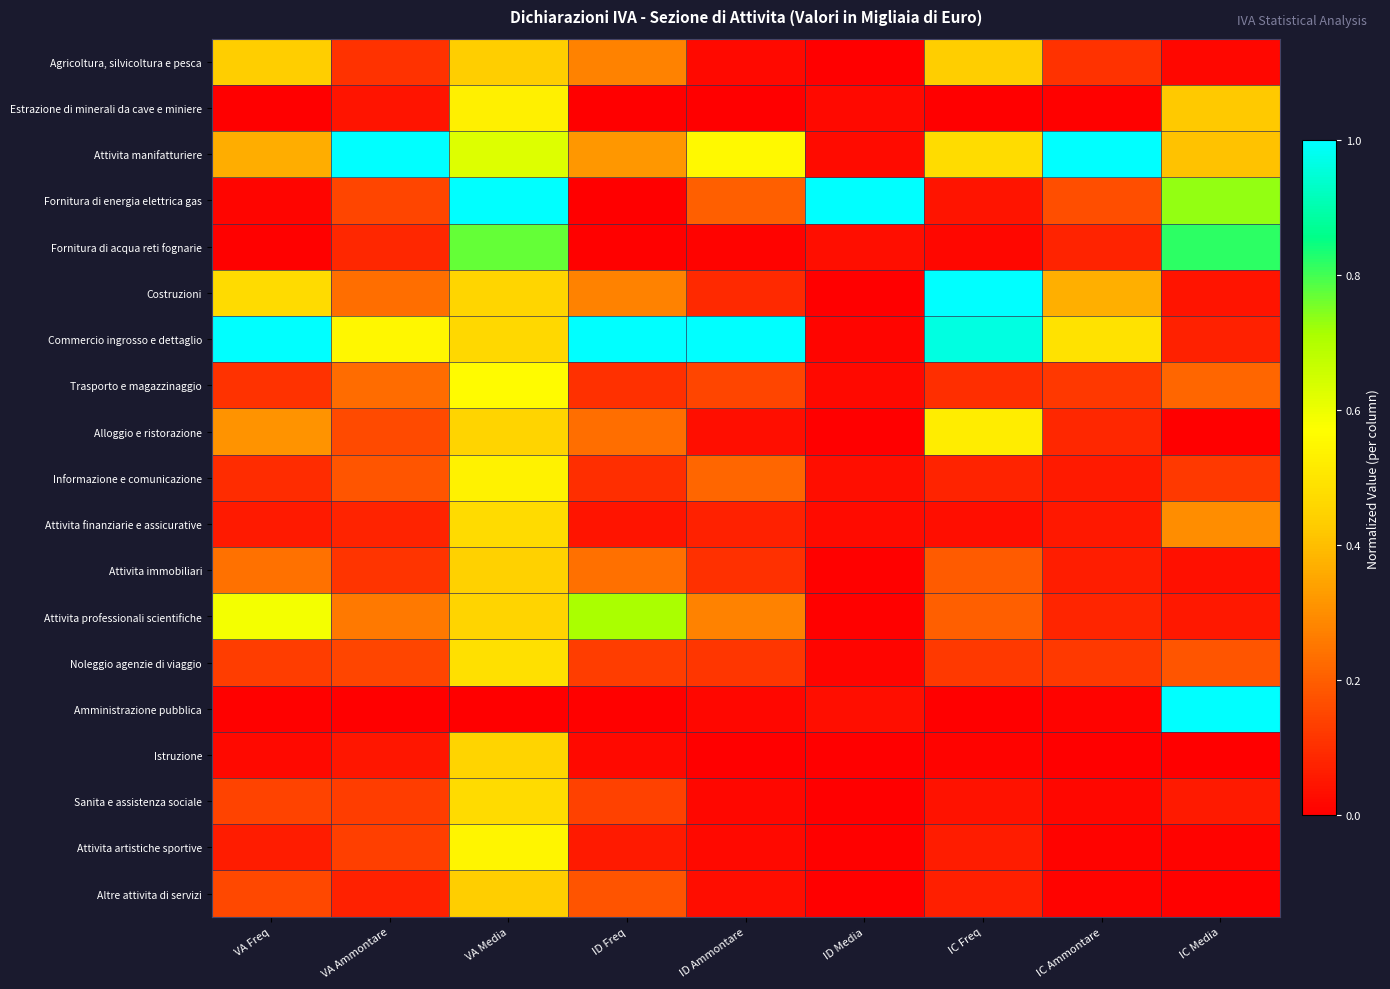

Reading left to right, extract all data points from this chart.

Agricoltura, silvicoltura e pesca: VA Freq=0.4	VA Ammontare=0.1	VA Media=0.4	ID Freq=0.3	ID Ammontare=0.0	ID Media=0.0	IC Freq=0.4	IC Ammontare=0.1	IC Media=0.0
Estrazione di minerali da cave e miniere: VA Freq=0.0	VA Ammontare=0.0	VA Media=0.5	ID Freq=0.0	ID Ammontare=0.0	ID Media=0.0	IC Freq=0.0	IC Ammontare=0.0	IC Media=0.4
Attivita manifatturiere: VA Freq=0.4	VA Ammontare=1.0	VA Media=0.6	ID Freq=0.3	ID Ammontare=0.6	ID Media=0.0	IC Freq=0.5	IC Ammontare=1.0	IC Media=0.4
Fornitura di energia elettrica gas: VA Freq=0.0	VA Ammontare=0.1	VA Media=1.0	ID Freq=0.0	ID Ammontare=0.2	ID Media=1.0	IC Freq=0.0	IC Ammontare=0.2	IC Media=0.7
Fornitura di acqua reti fognarie: VA Freq=0.0	VA Ammontare=0.1	VA Media=0.8	ID Freq=0.0	ID Ammontare=0.0	ID Media=0.0	IC Freq=0.0	IC Ammontare=0.1	IC Media=0.8
Costruzioni: VA Freq=0.5	VA Ammontare=0.2	VA Media=0.5	ID Freq=0.3	ID Ammontare=0.1	ID Media=0.0	IC Freq=1.0	IC Ammontare=0.4	IC Media=0.0
Commercio ingrosso e dettaglio: VA Freq=1.0	VA Ammontare=0.6	VA Media=0.5	ID Freq=1.0	ID Ammontare=1.0	ID Media=0.0	IC Freq=1.0	IC Ammontare=0.5	IC Media=0.1
Trasporto e magazzinaggio: VA Freq=0.1	VA Ammontare=0.2	VA Media=0.6	ID Freq=0.1	ID Ammontare=0.1	ID Media=0.0	IC Freq=0.1	IC Ammontare=0.1	IC Media=0.2
Alloggio e ristorazione: VA Freq=0.3	VA Ammontare=0.2	VA Media=0.5	ID Freq=0.2	ID Ammontare=0.0	ID Media=0.0	IC Freq=0.5	IC Ammontare=0.1	IC Media=0.0
Informazione e comunicazione: VA Freq=0.1	VA Ammontare=0.2	VA Media=0.5	ID Freq=0.1	ID Ammontare=0.2	ID Media=0.0	IC Freq=0.1	IC Ammontare=0.1	IC Media=0.1
Attivita finanziarie e assicurative: VA Freq=0.1	VA Ammontare=0.1	VA Media=0.5	ID Freq=0.0	ID Ammontare=0.1	ID Media=0.0	IC Freq=0.0	IC Ammontare=0.1	IC Media=0.3
Attivita immobiliari: VA Freq=0.2	VA Ammontare=0.1	VA Media=0.4	ID Freq=0.2	ID Ammontare=0.1	ID Media=0.0	IC Freq=0.2	IC Ammontare=0.1	IC Media=0.0
Attivita professionali scientifiche: VA Freq=0.6	VA Ammontare=0.3	VA Media=0.5	ID Freq=0.7	ID Ammontare=0.3	ID Media=0.0	IC Freq=0.2	IC Ammontare=0.1	IC Media=0.1
Noleggio agenzie di viaggio: VA Freq=0.1	VA Ammontare=0.1	VA Media=0.5	ID Freq=0.1	ID Ammontare=0.1	ID Media=0.0	IC Freq=0.1	IC Ammontare=0.1	IC Media=0.2
Amministrazione pubblica: VA Freq=0.0	VA Ammontare=0.0	VA Media=0.0	ID Freq=0.0	ID Ammontare=0.0	ID Media=0.0	IC Freq=0.0	IC Ammontare=0.0	IC Media=1.0
Istruzione: VA Freq=0.0	VA Ammontare=0.0	VA Media=0.5	ID Freq=0.0	ID Ammontare=0.0	ID Media=0.0	IC Freq=0.0	IC Ammontare=0.0	IC Media=0.0
Sanita e assistenza sociale: VA Freq=0.1	VA Ammontare=0.1	VA Media=0.5	ID Freq=0.1	ID Ammontare=0.0	ID Media=0.0	IC Freq=0.0	IC Ammontare=0.0	IC Media=0.1
Attivita artistiche sportive: VA Freq=0.1	VA Ammontare=0.1	VA Media=0.5	ID Freq=0.1	ID Ammontare=0.0	ID Media=0.0	IC Freq=0.1	IC Ammontare=0.0	IC Media=0.0
Altre attivita di servizi: VA Freq=0.2	VA Ammontare=0.1	VA Media=0.4	ID Freq=0.2	ID Ammontare=0.0	ID Media=0.0	IC Freq=0.1	IC Ammontare=0.0	IC Media=0.0